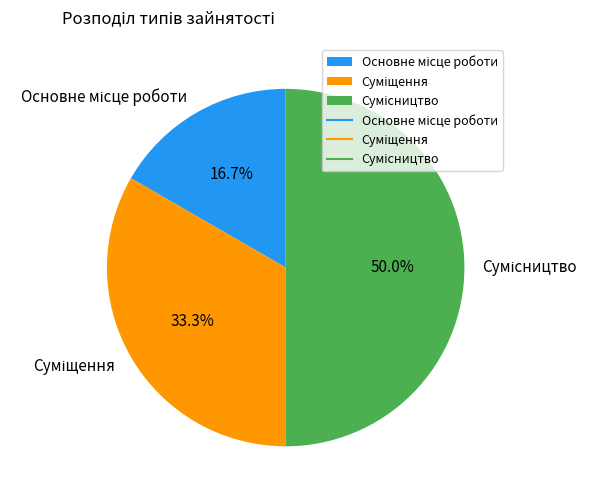

Count the number of slices in the pie.

3